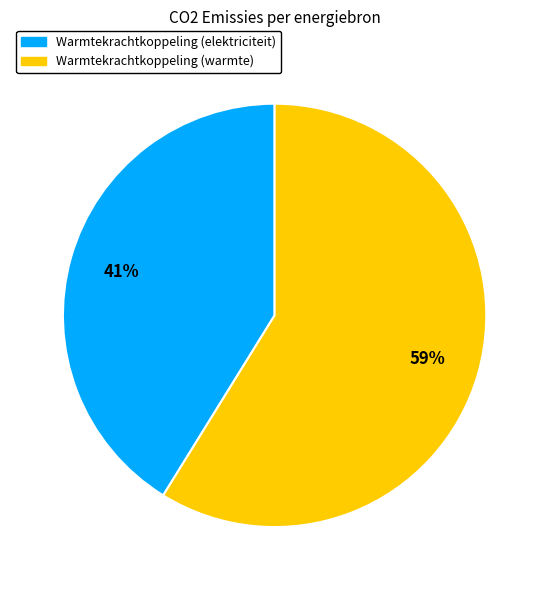

To the nearest percent, what is the difference between the largest and smallest slice percentages?

18%